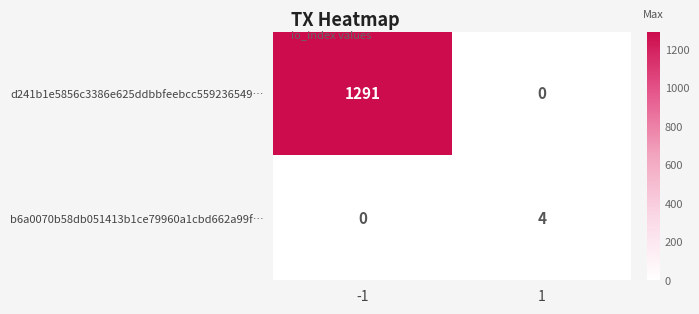

Reading left to right, list all the values displayed in this chart.

d241b1e5856c3386e625ddbbfeebcc559236549…: 1291	0
b6a0070b58db051413b1ce79960a1cbd662a99f…: 0	4